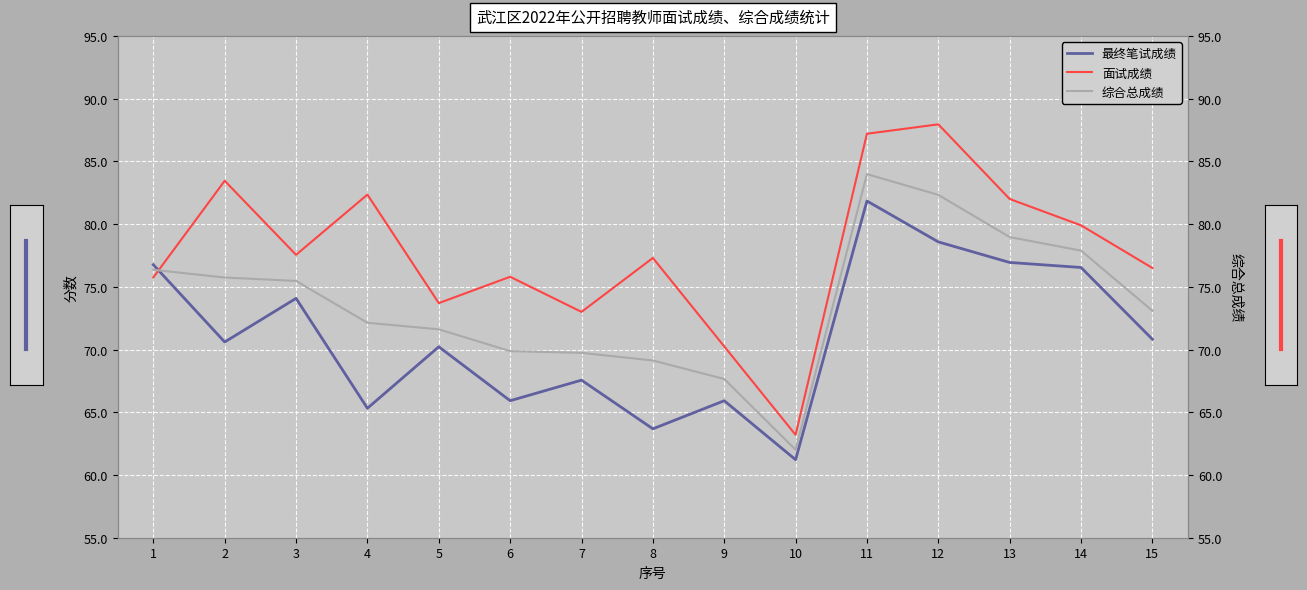

Where do 面试成绩 and 最终笔试成绩 first cross each other?

1 and 2